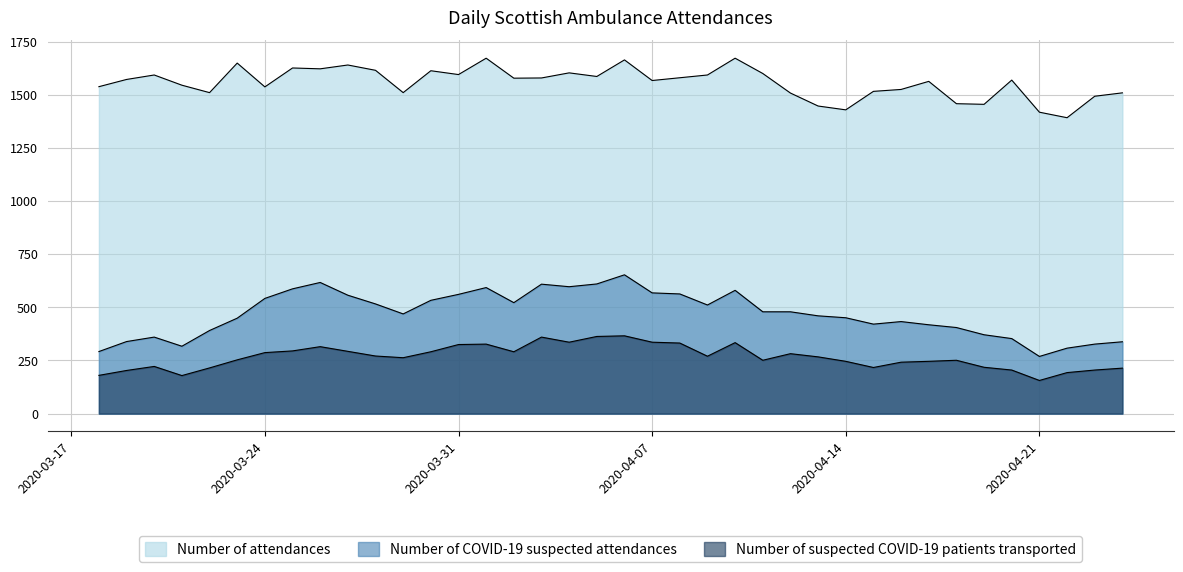

At how many categories does at least one series exceed 540?

38